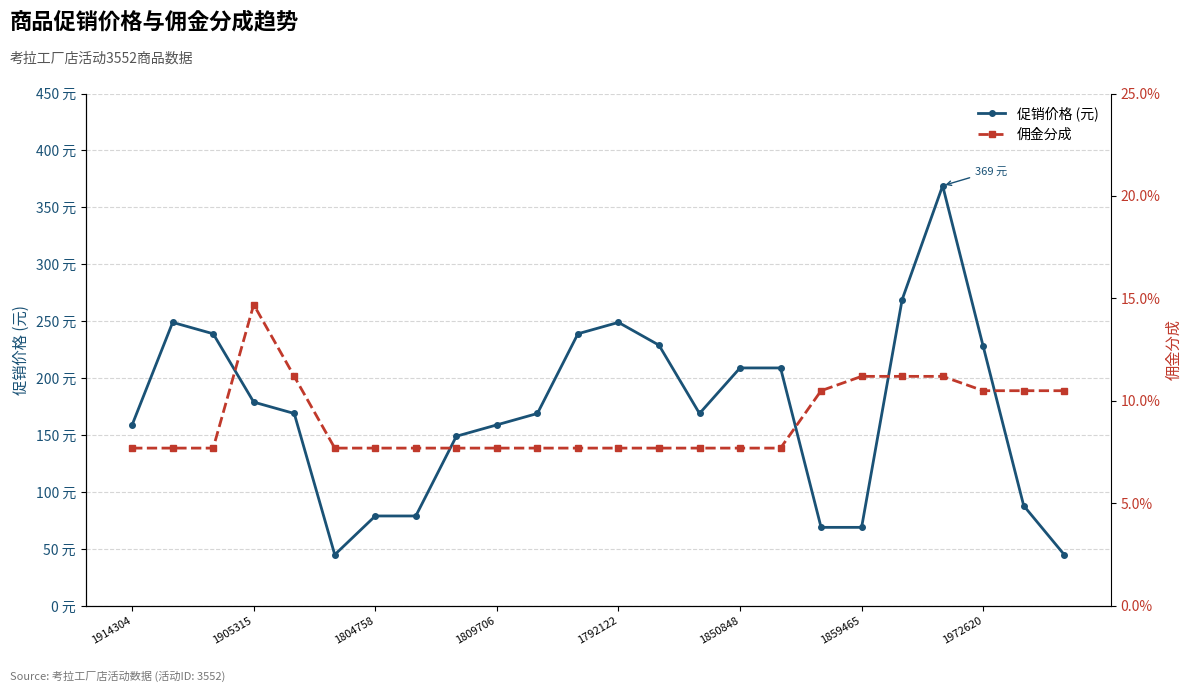

The value of 佣金分成 at 14 is 0.0. True or false?

False